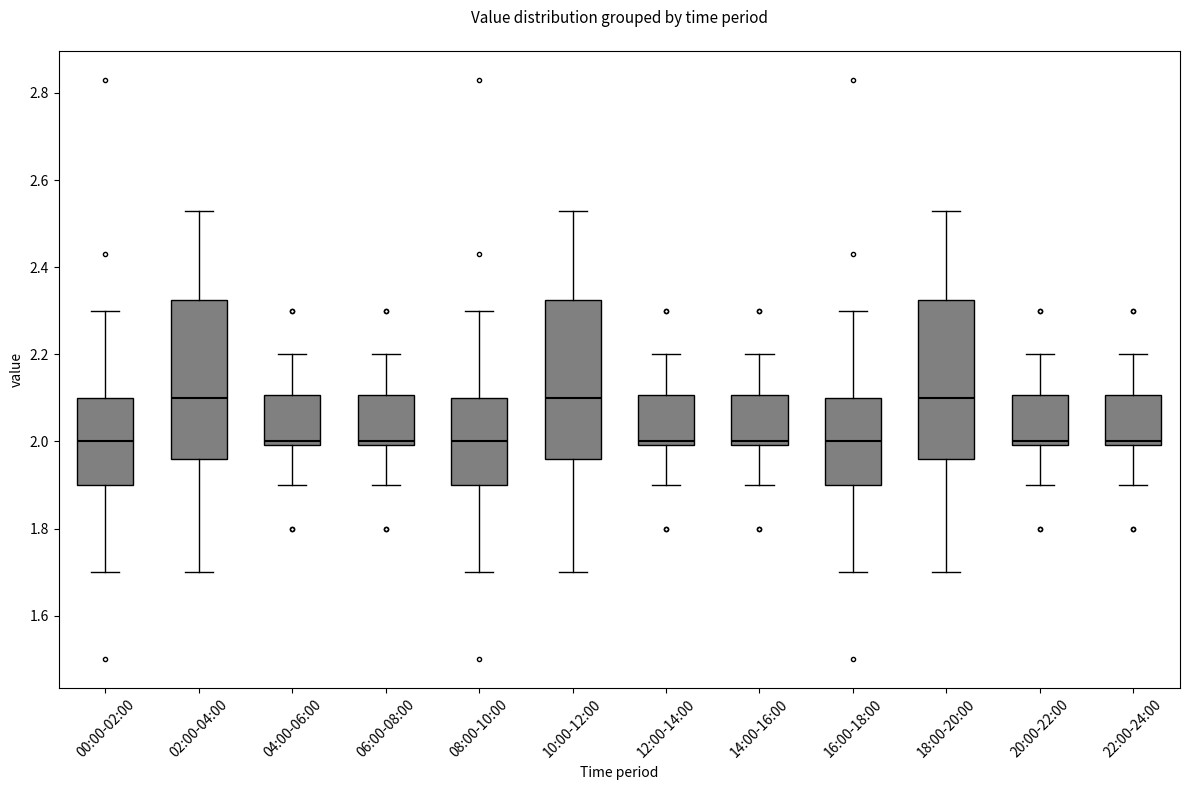

Where is the lower edge of the box for 12:00-14:00 on the y-axis? The values are not printed on the chart, so give them approximately, as read against the axis.

2.00